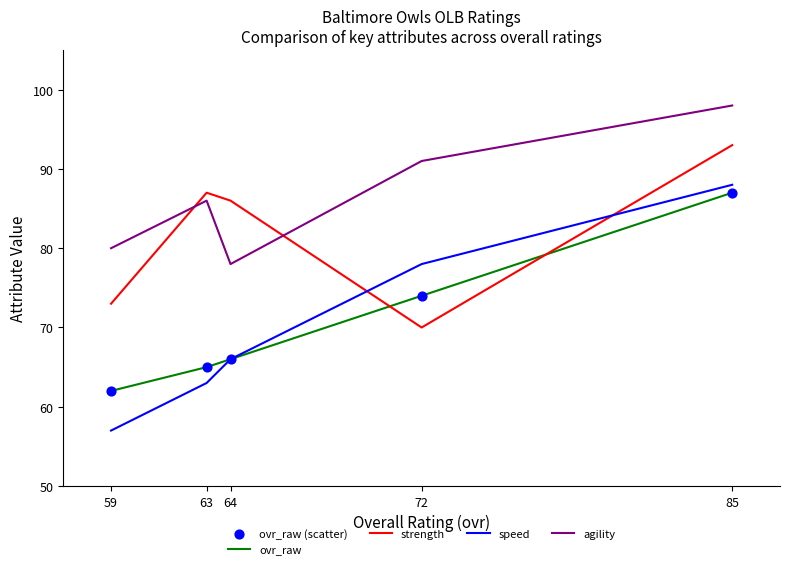

At which category is the sum across all series the highest?

85